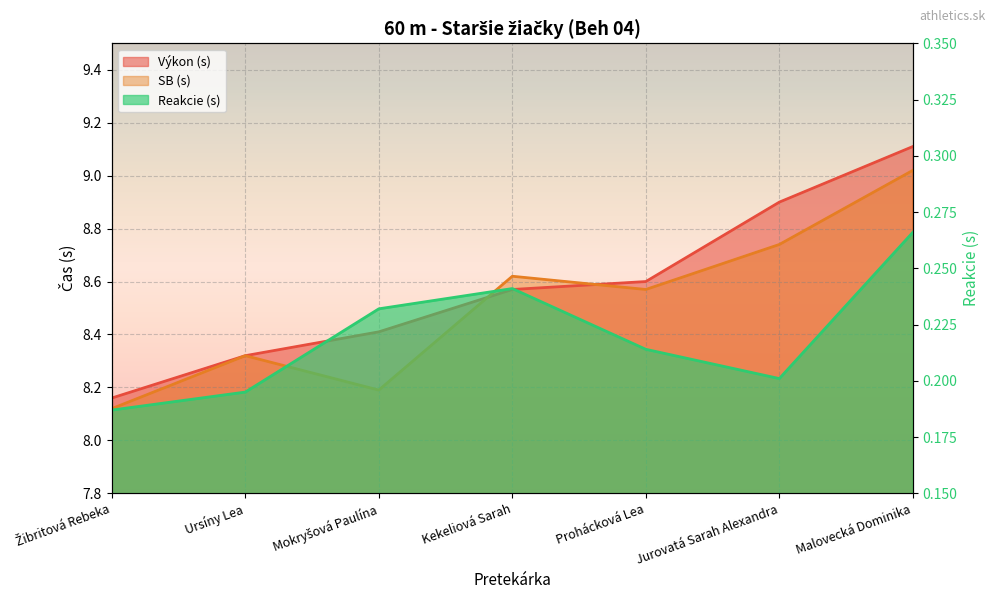

Count the number of categories in the chart.

7